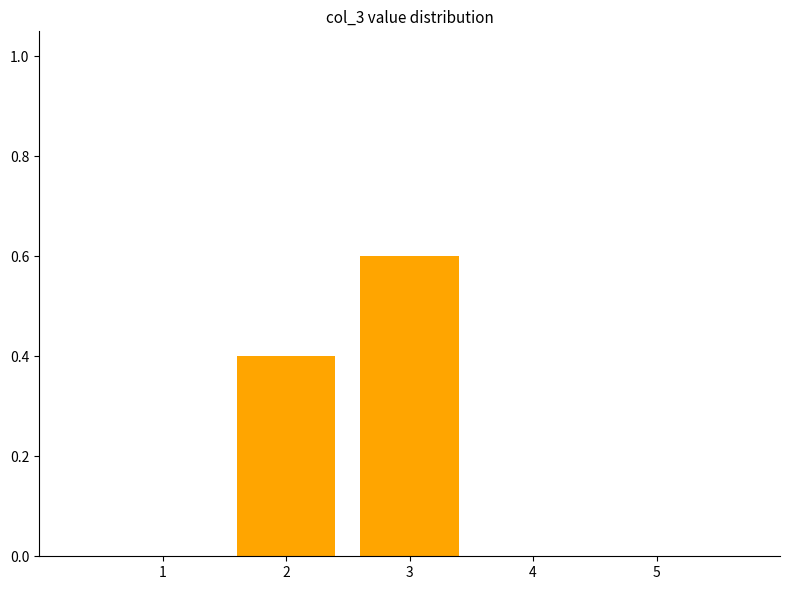

Reading left to right, extract all data points from this chart.

1=0.0	2=0.4	3=0.6	4=0.0